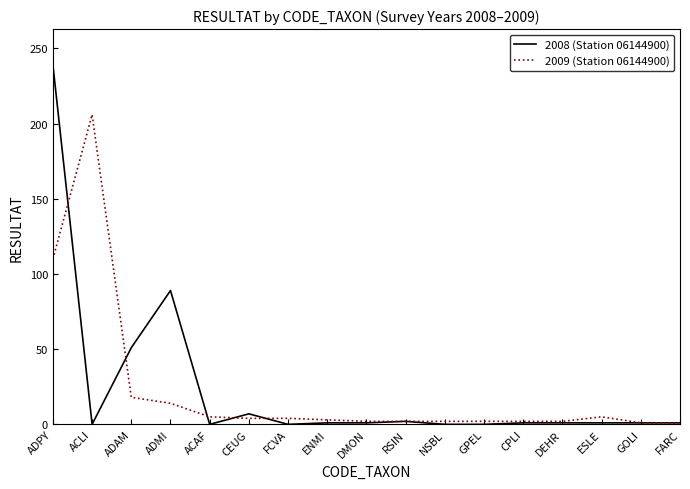

What position from the right is ADAM?

15